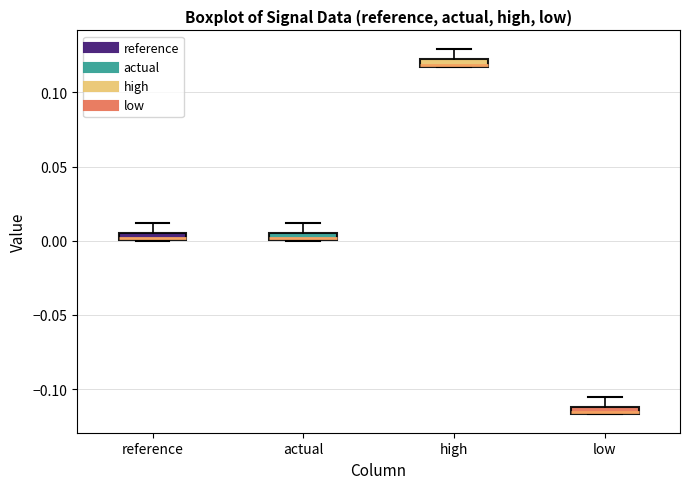

Which box has the lowest median line?

low